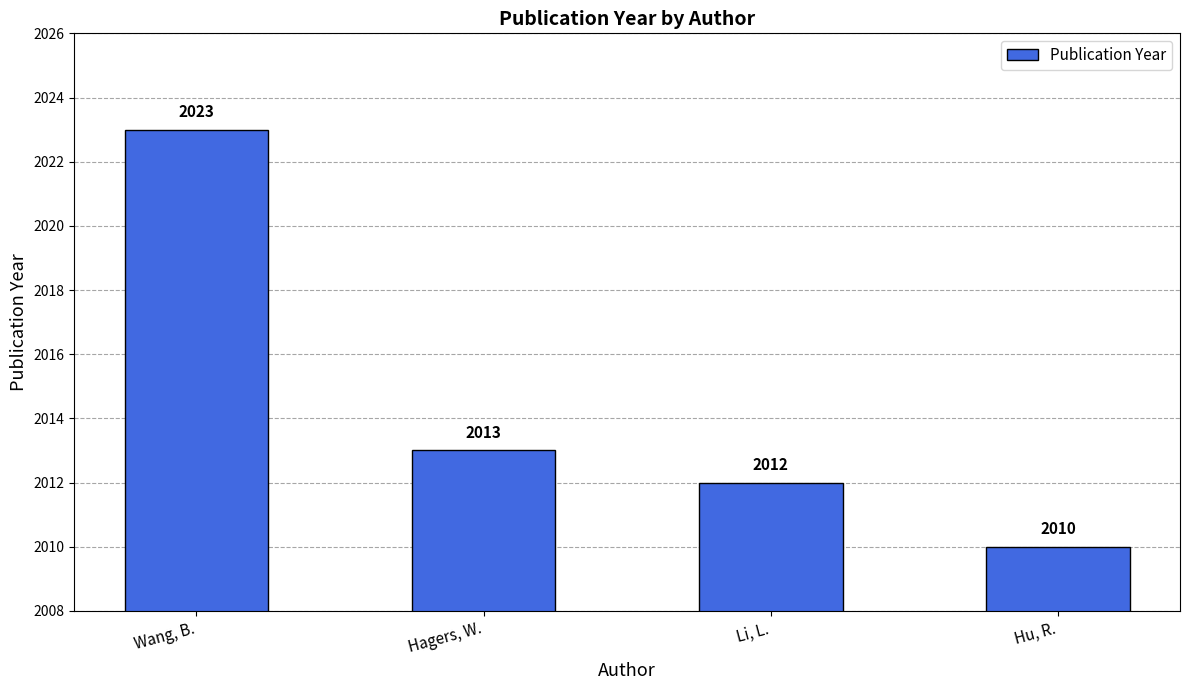

What is the change in value from Wang, B. to Hu, R.?

-13